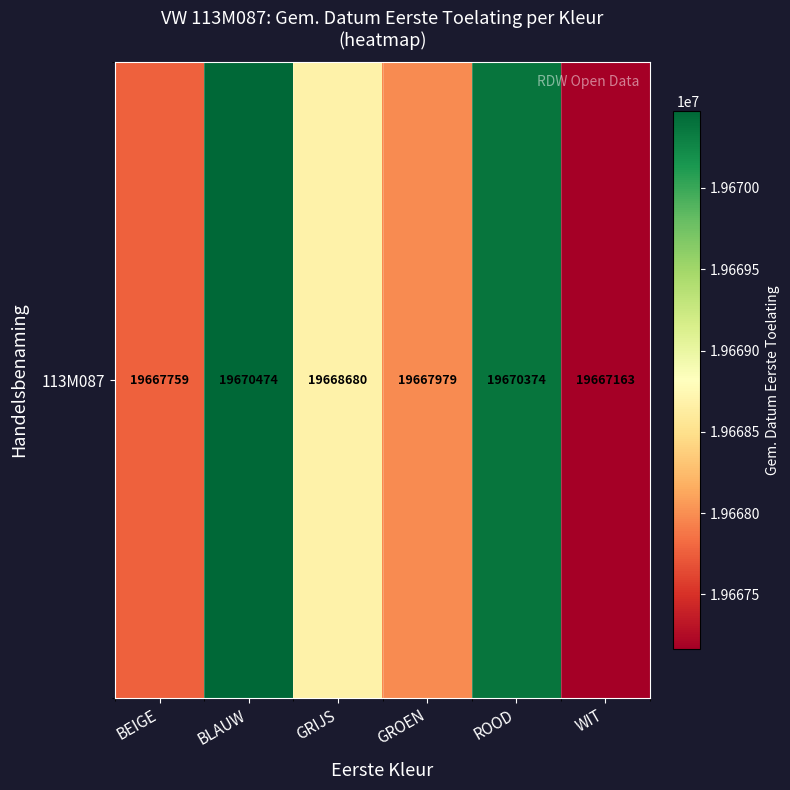

What is the minimum value shown in the chart?

19667163.5